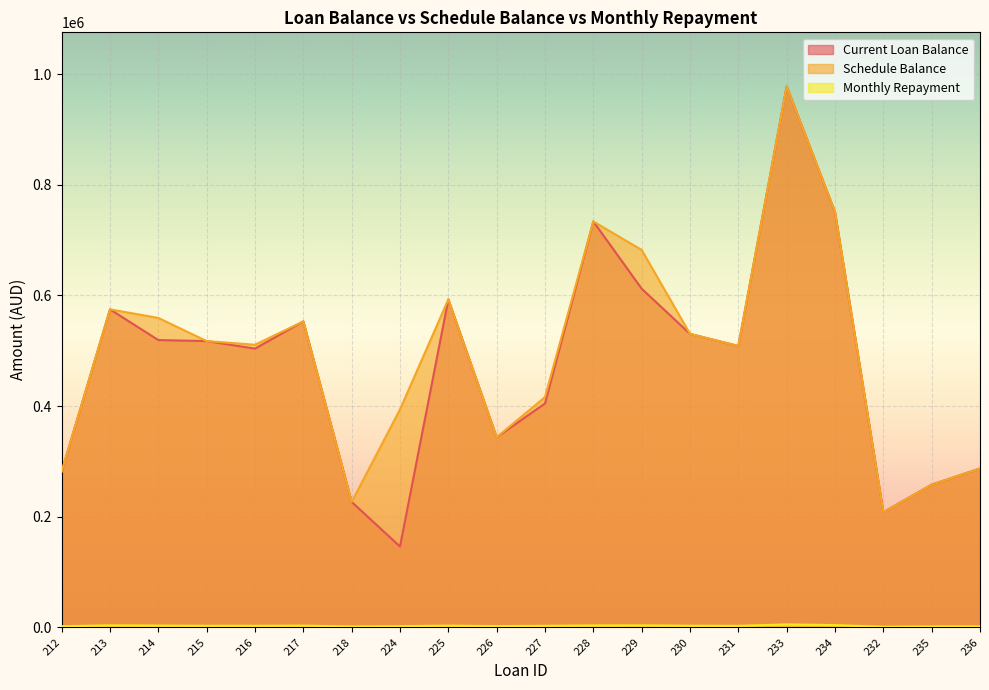

What is the minimum value for Current Loan Balance?

146135.5